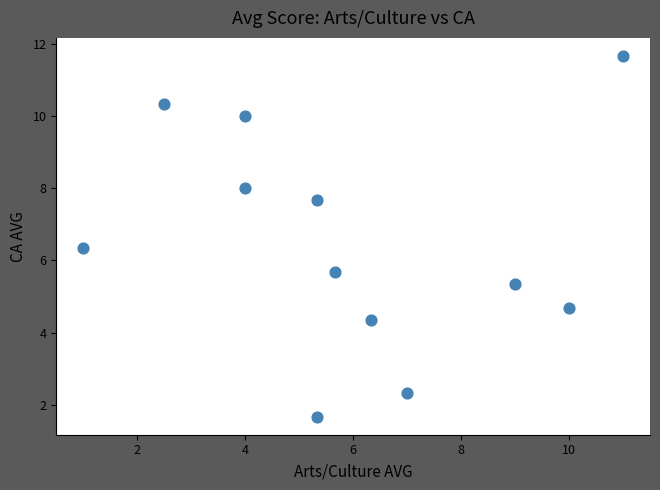

What is the average X value?

5.9